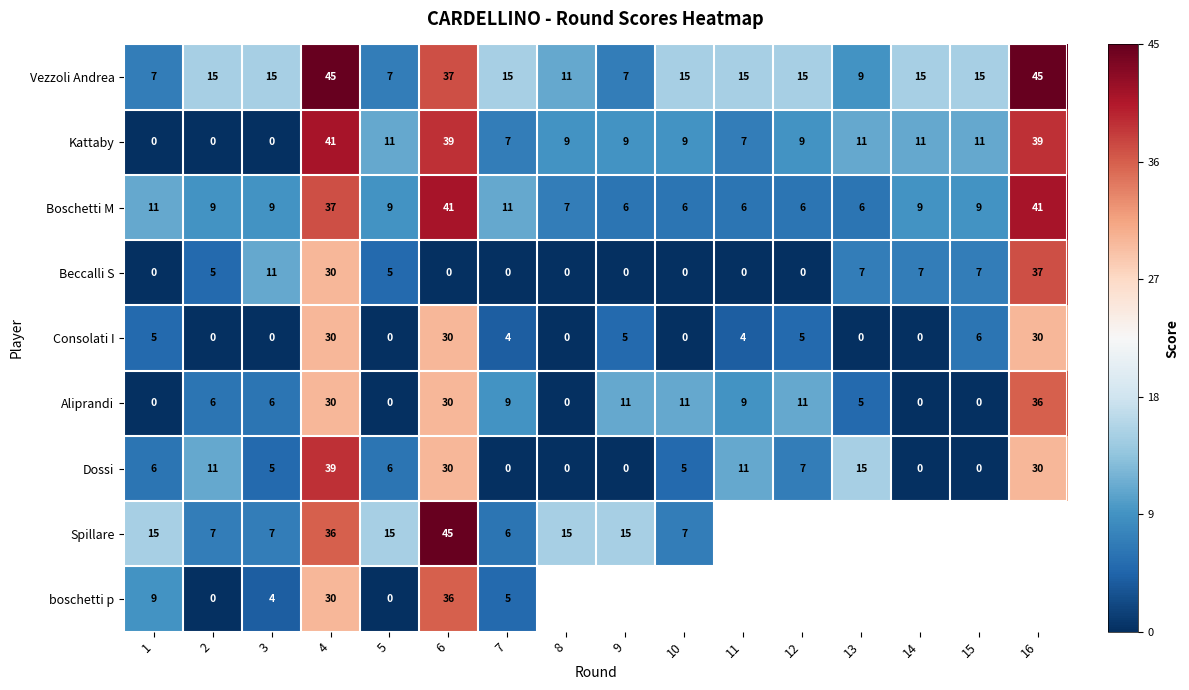

The value of Consolati I at 16 is 30. True or false?

True